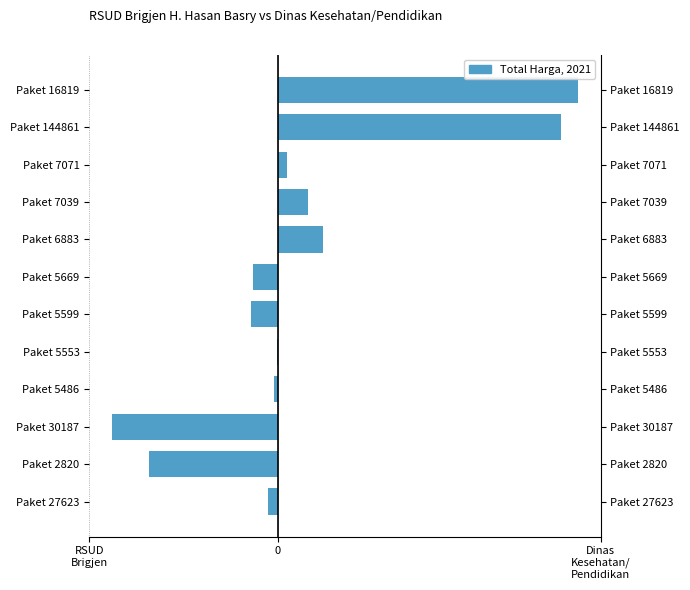

How many values in Dinas Kesehatan / Pendidikan are above zero?

5